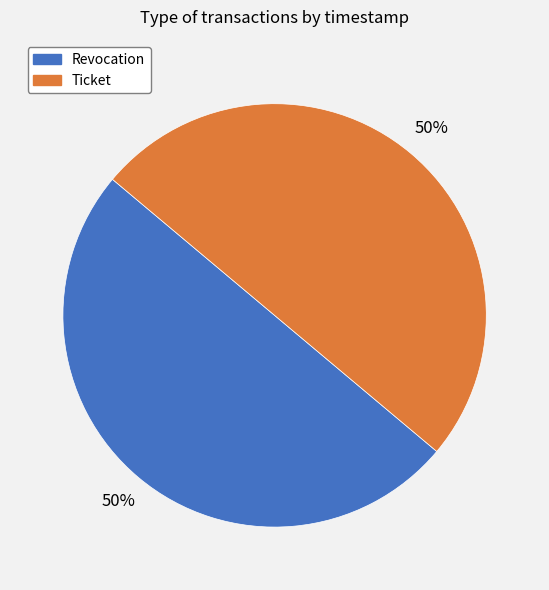

Is it true that Ticket is 43% of the pie?

False